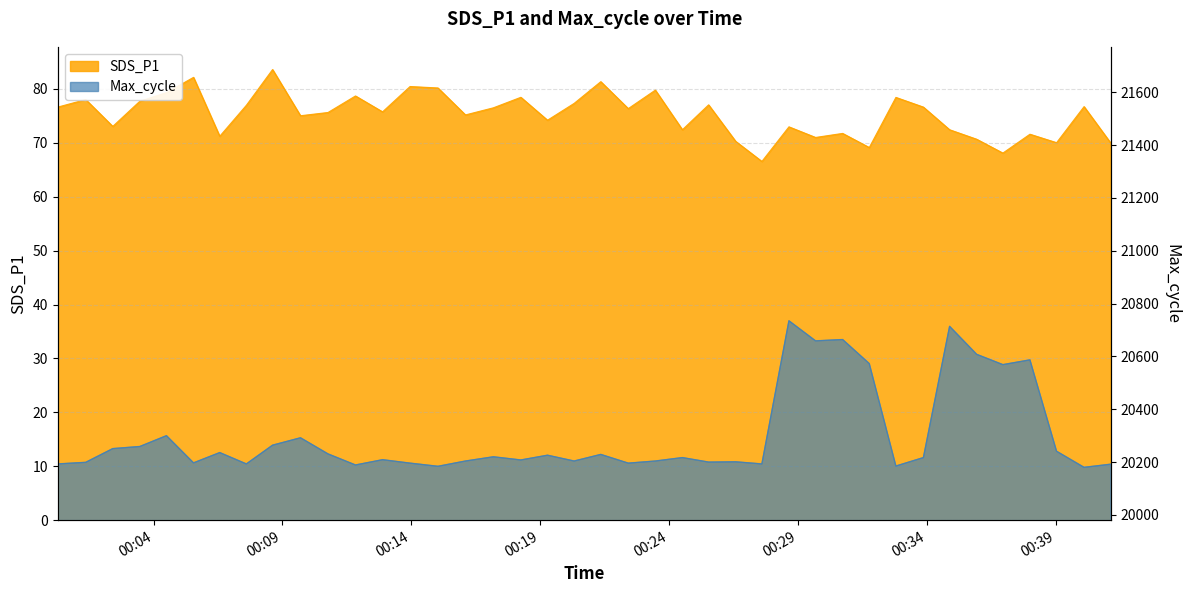

The Max_cycle series shows 28899.9 at 2022/03/04 00:03:28. True or false?

False